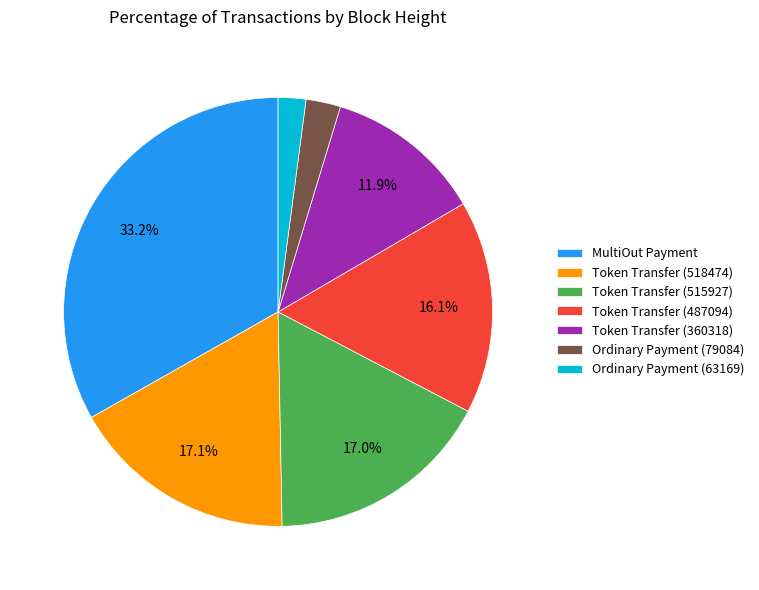

True or false: MultiOut Payment accounts for 33% of the total.

True